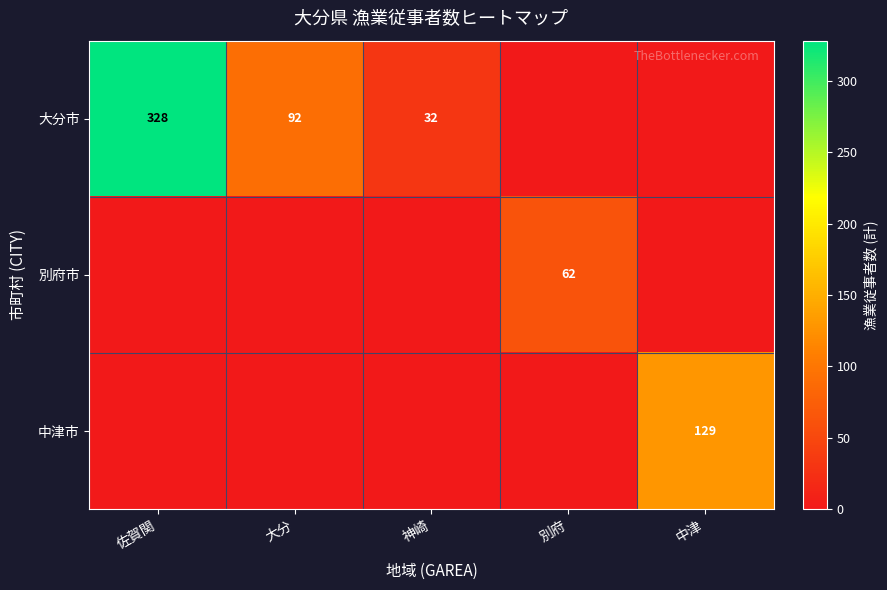

Between 大分 and 神崎, which is larger?

大分